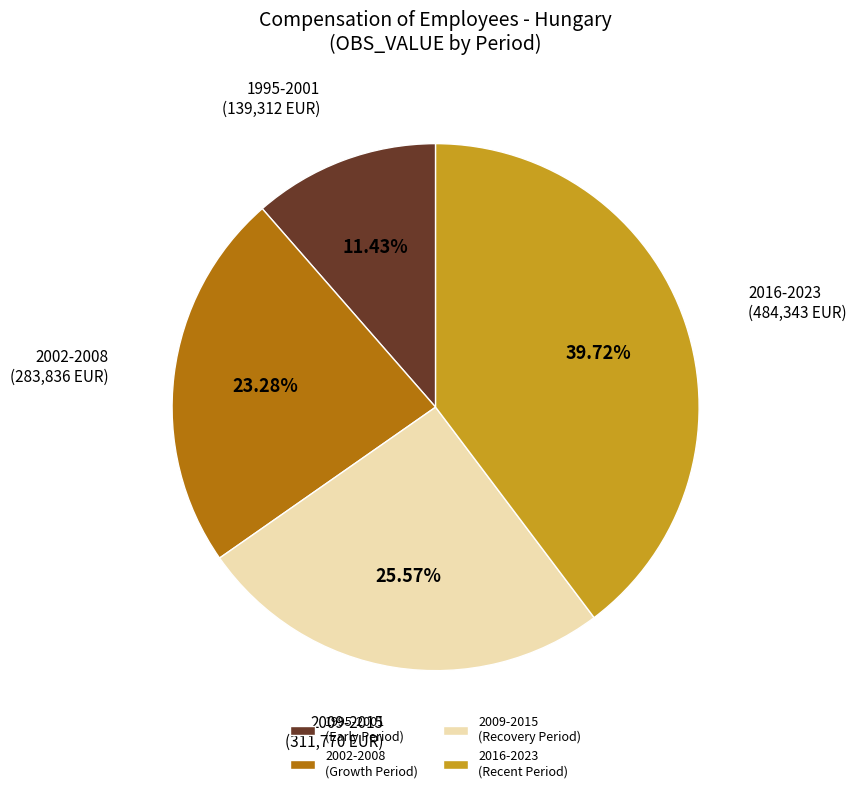

Is there any slice that represents more than half of the pie?

No